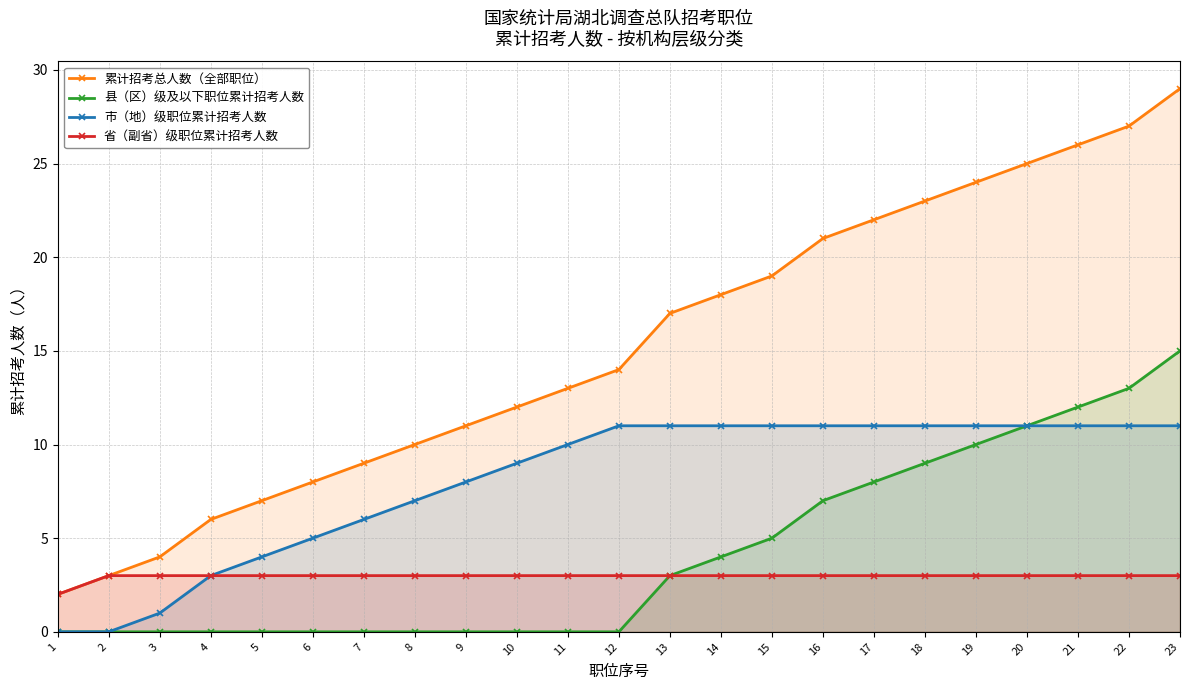

Does the chart have visible grid lines?

Yes